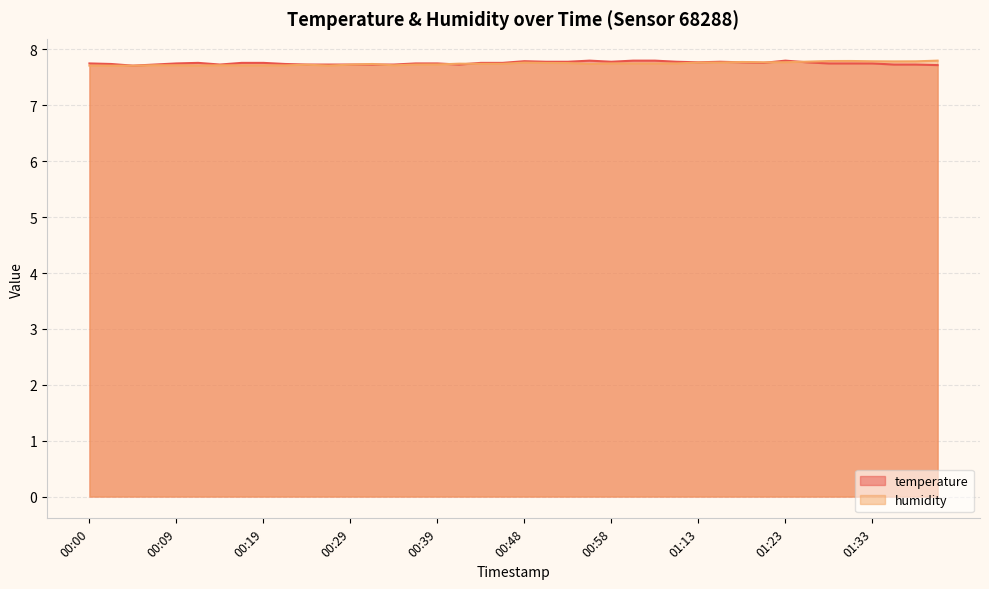

Is it true that humidity equals 4.4 at 00:56?

False